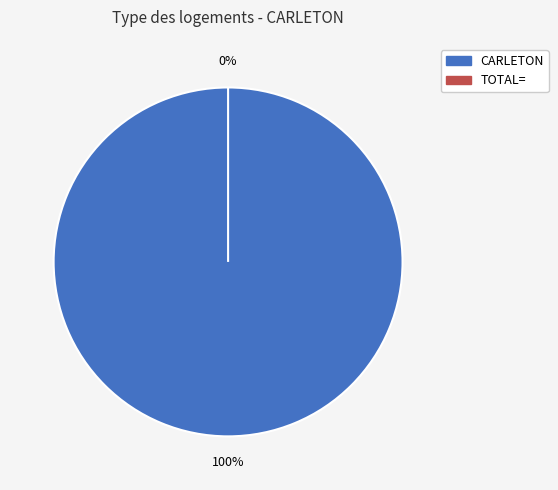

How much of the chart is everything except TOTAL=?

100.0%